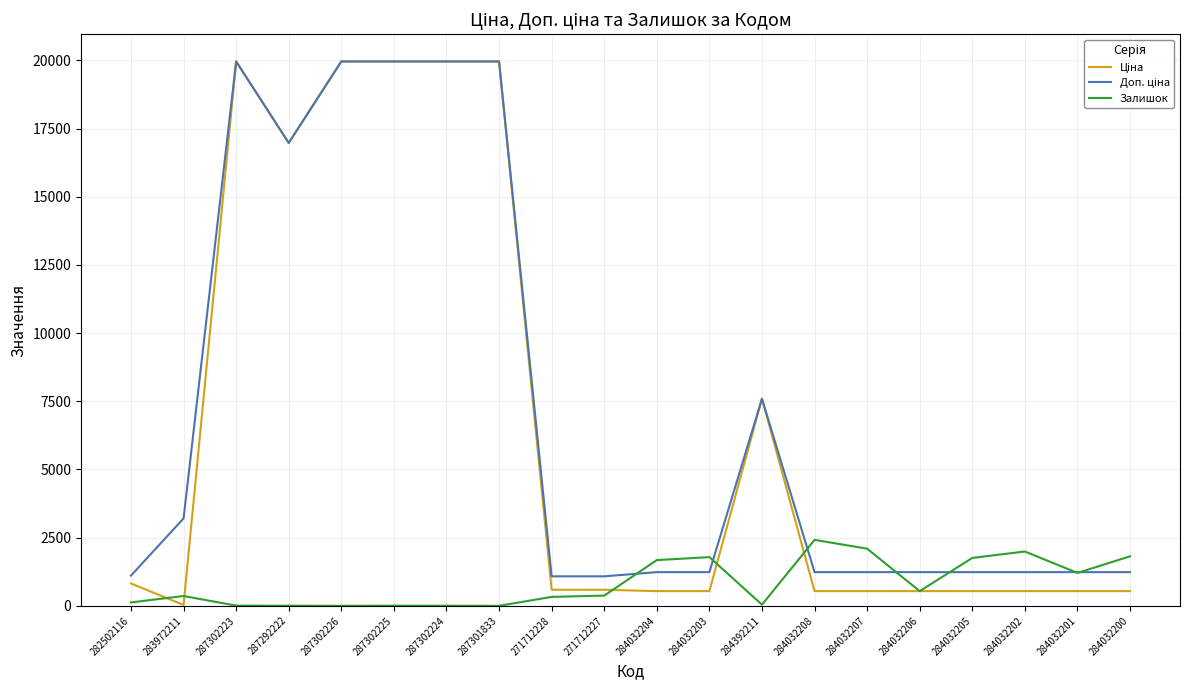

What is the sum of all Залишок values?

16538.0